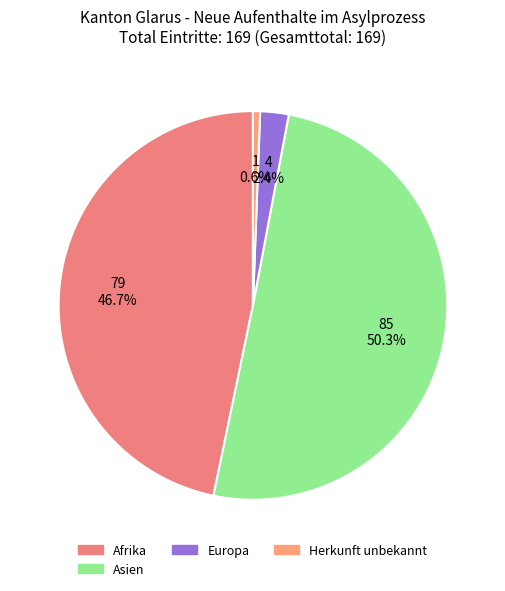

How many slices are in this pie chart?

4